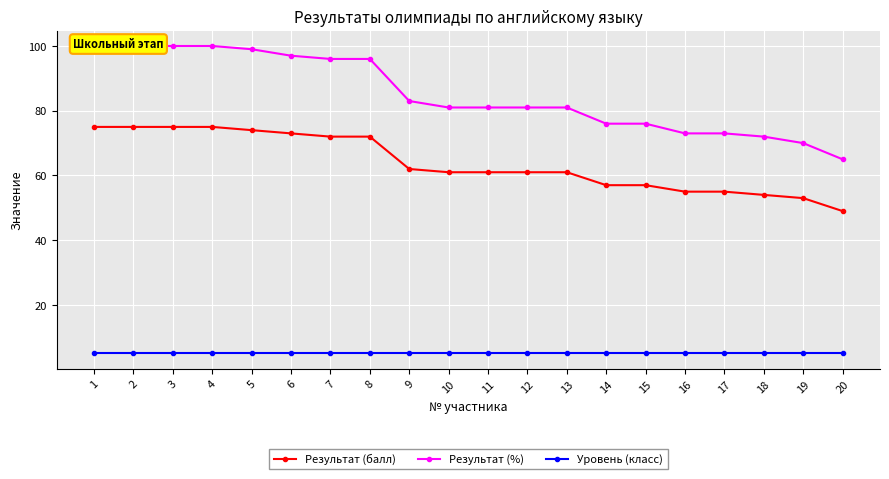

What is the sum of all Результат (%) values?

1700